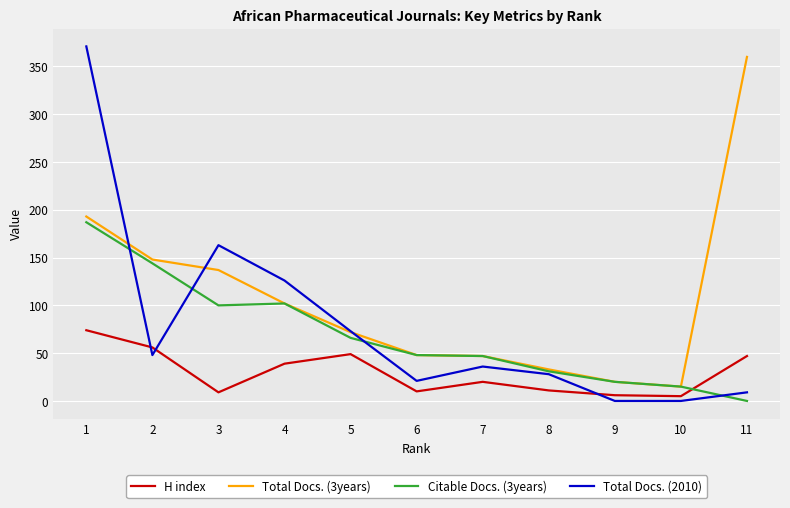

The value of Total Docs. (2010) at 4 is 126. True or false?

True